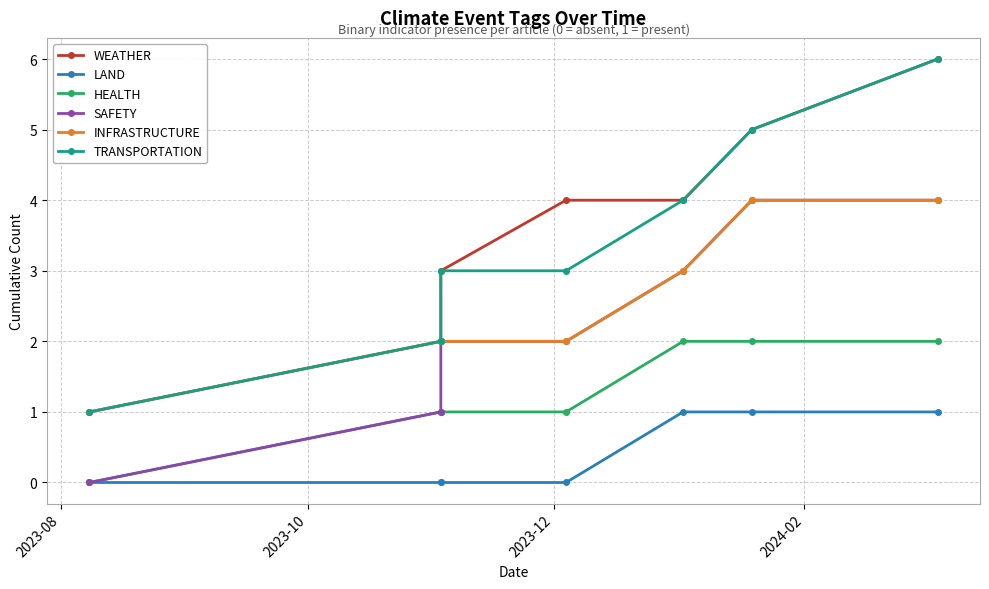

What is the maximum value for TRANSPORTATION?

6